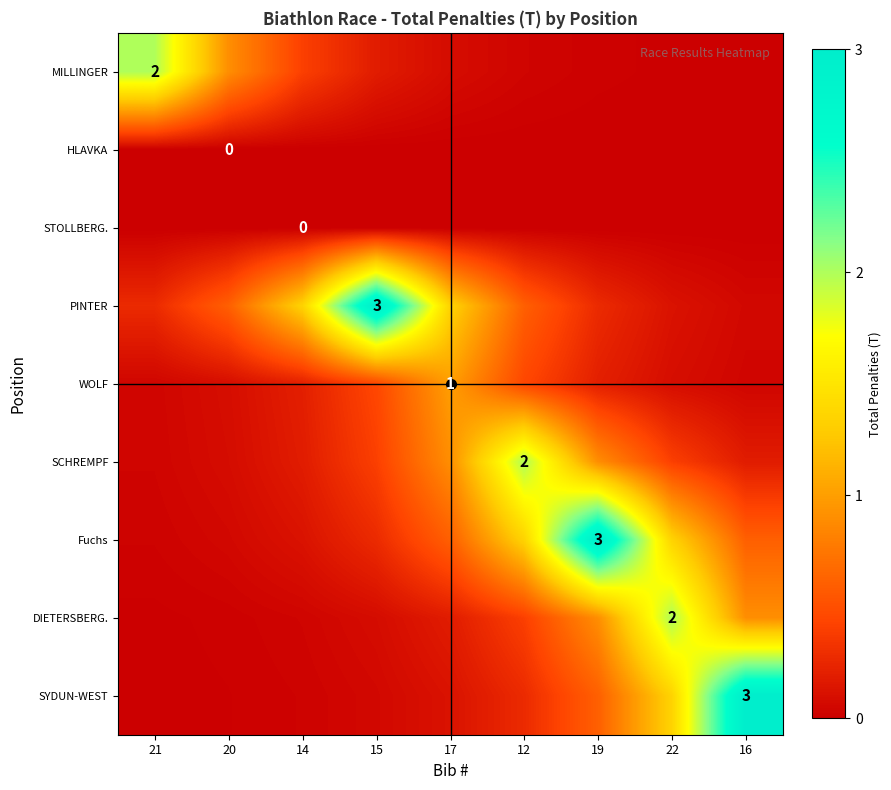

What is the difference between the PINTER values at 19 and 16?

0.2